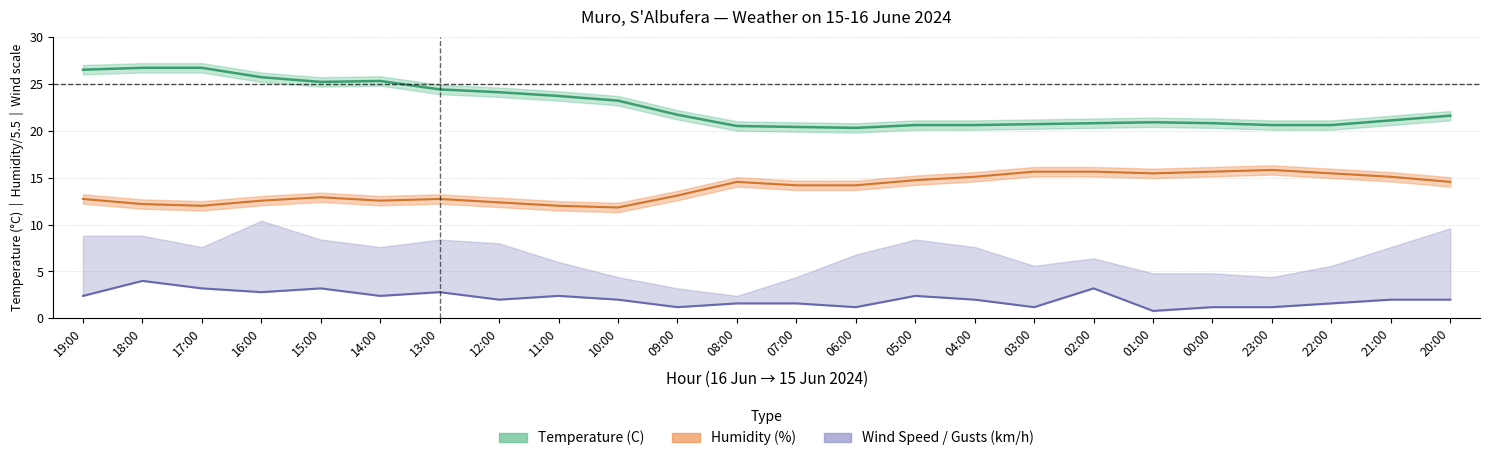

At which label is Temperature (C) closest to 23?

10:00